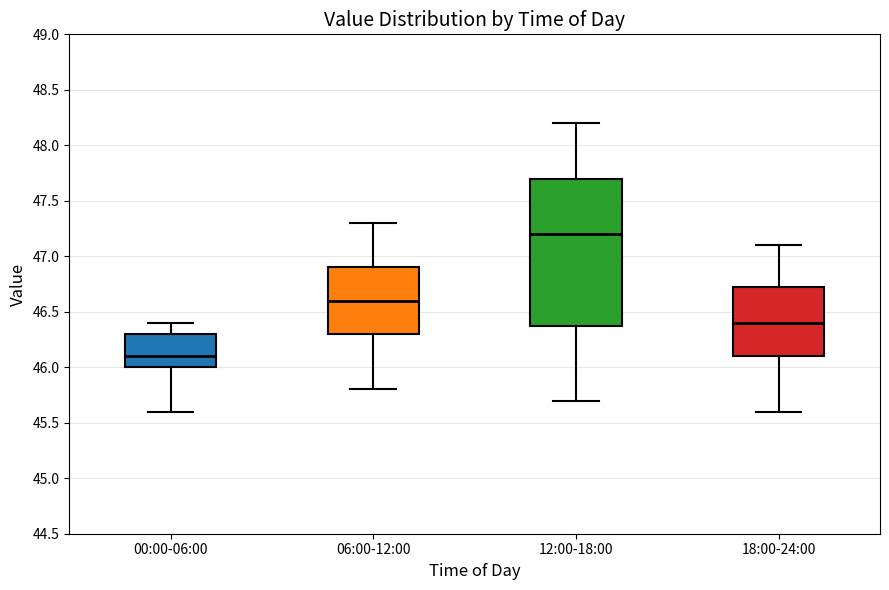

Where is the lower edge of the box for 00:00-06:00 on the y-axis? The values are not printed on the chart, so give them approximately, as read against the axis.

46.00